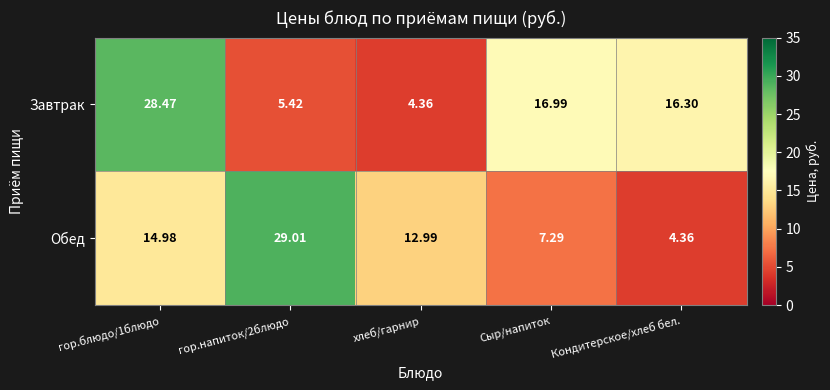

Which series has the widest spread of values?

Обед